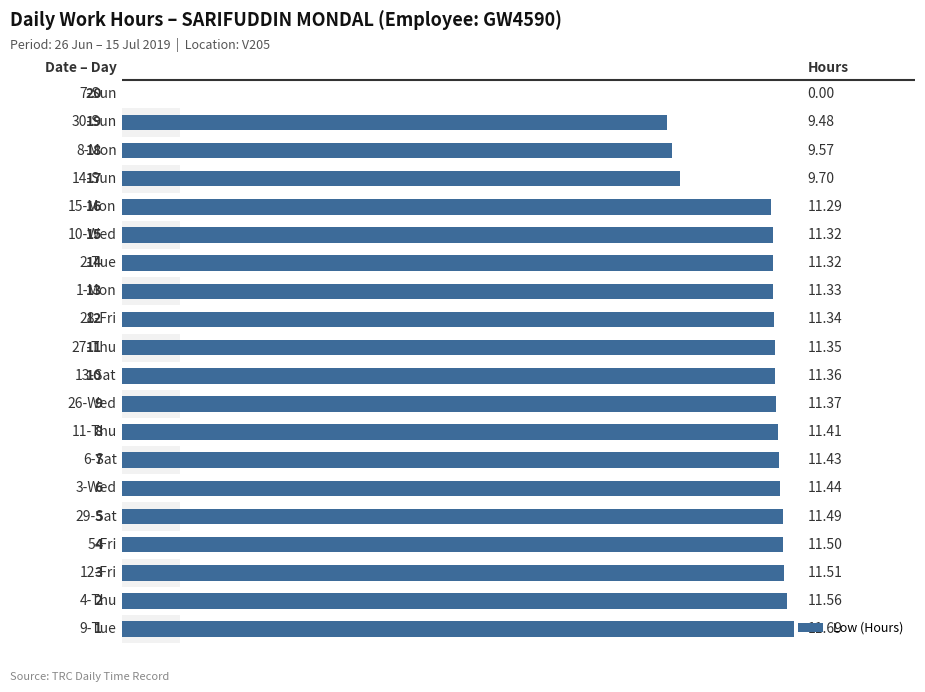

How many values are below 11?

4